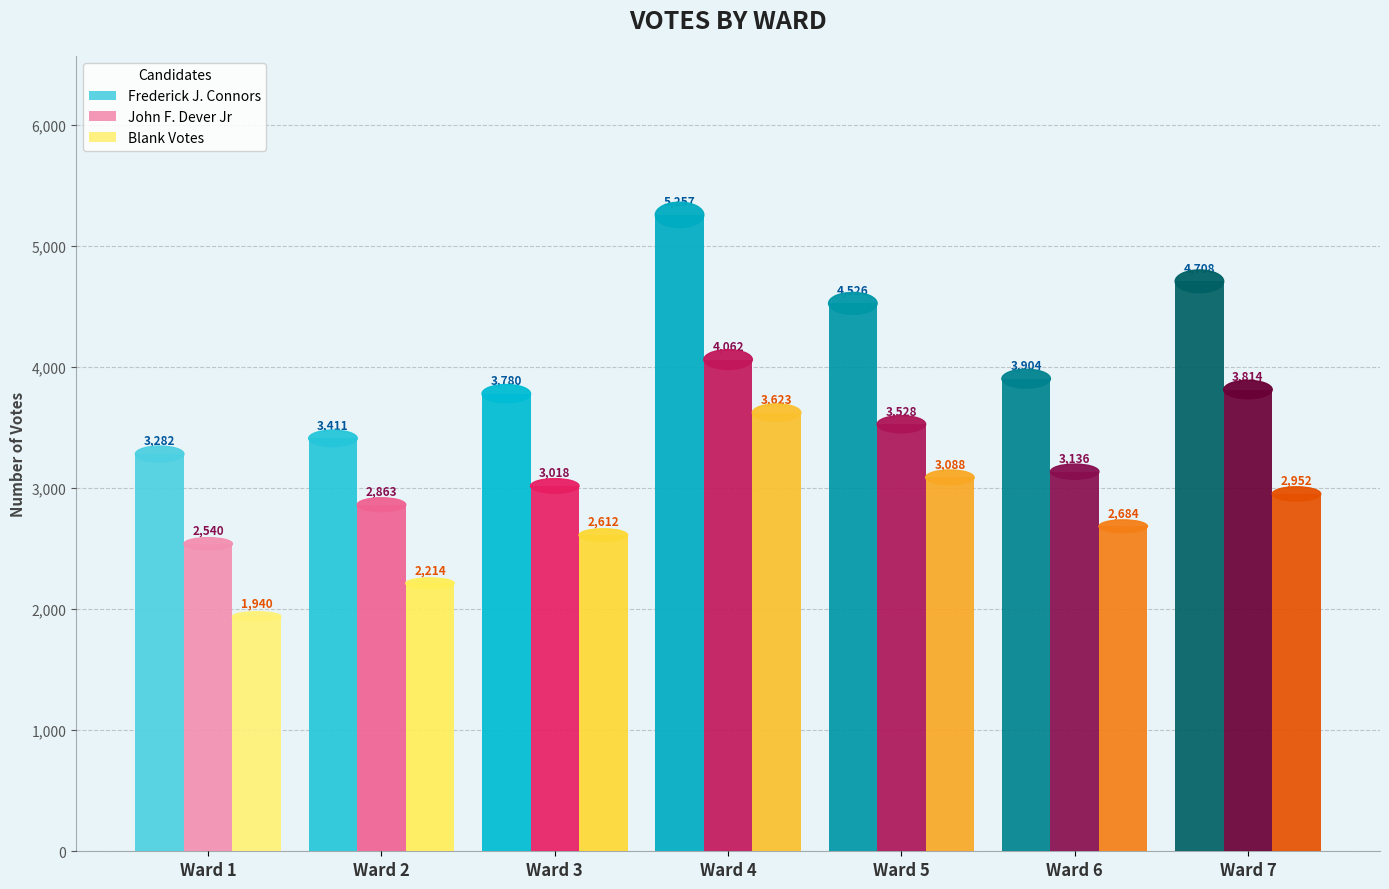

At which category is the sum across all series the highest?

Ward 4